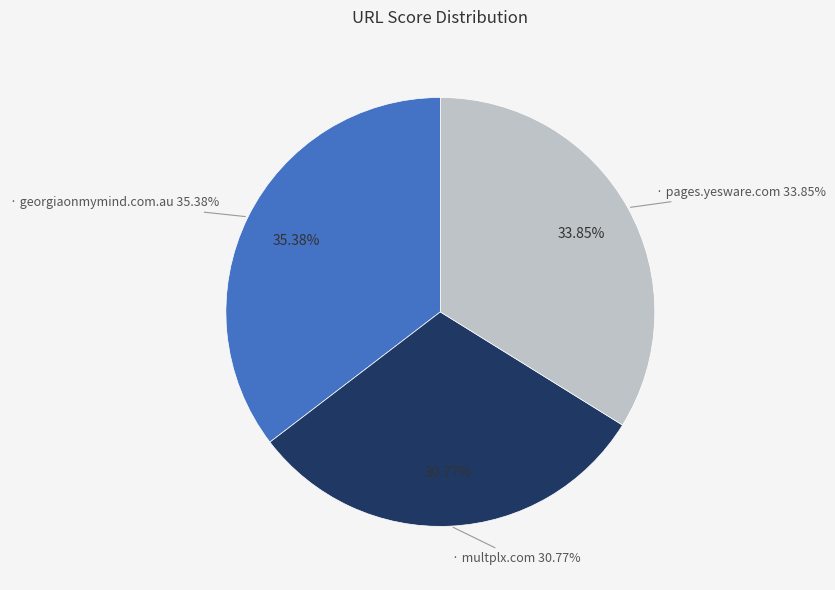

To the nearest percent, what percentage of the pie is pages.yesware.com?

34%